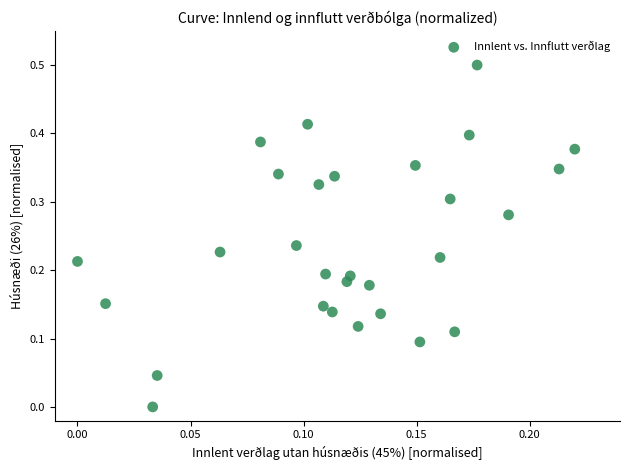

What is the range of Y values (max minus min)?

0.5